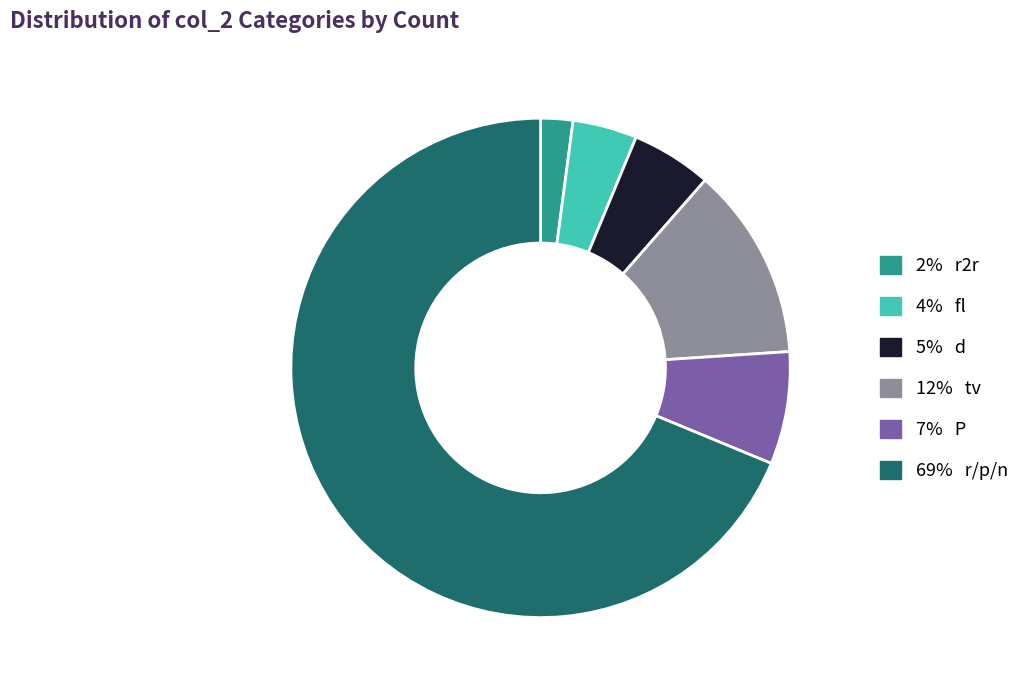

Does any single category account for the majority?

Yes